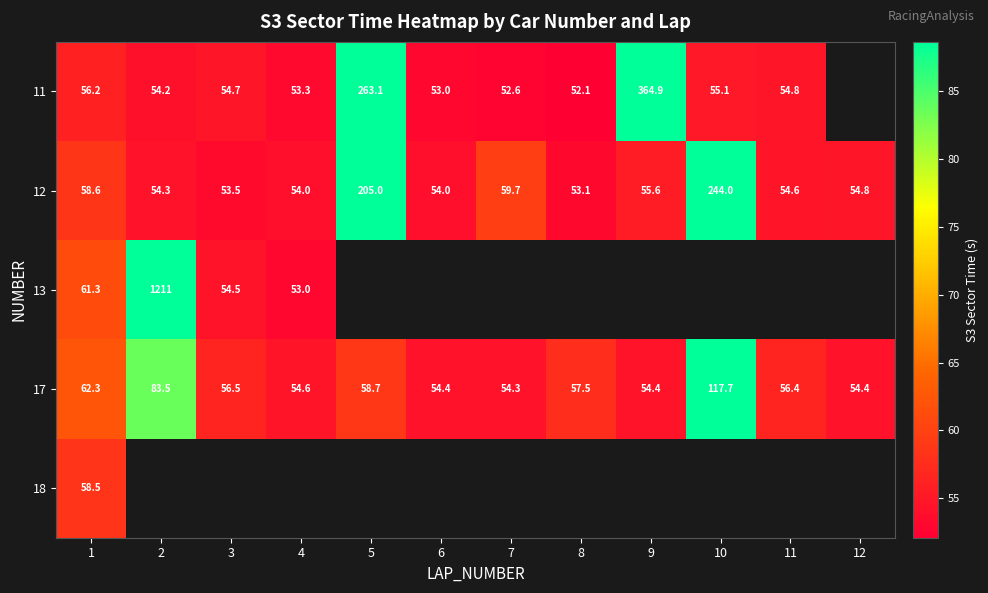

At which label is 11 closest to 208?

5